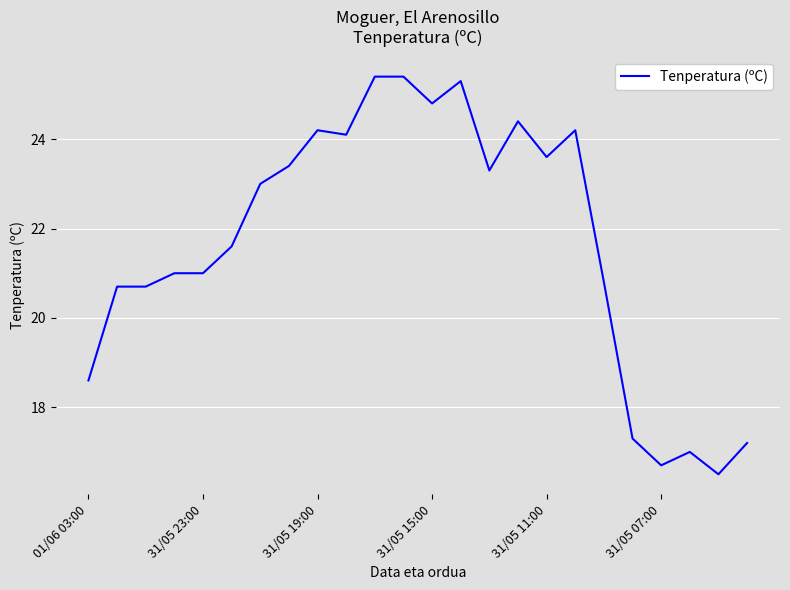

Does the chart have visible grid lines?

Yes